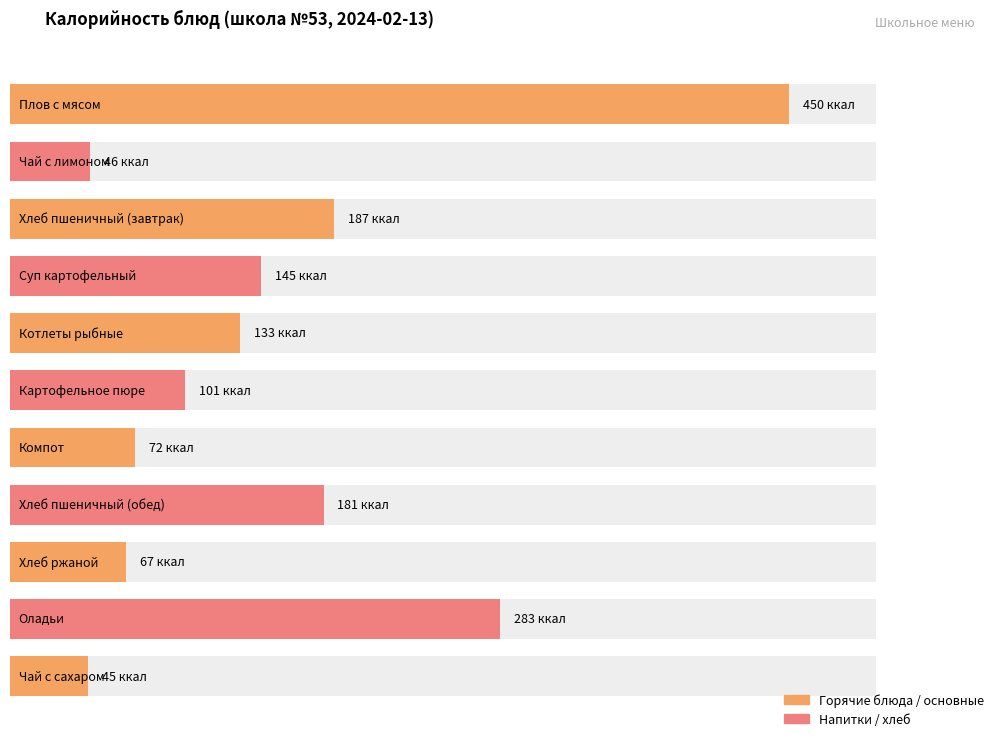

The value at Компот is 72. True or false?

True